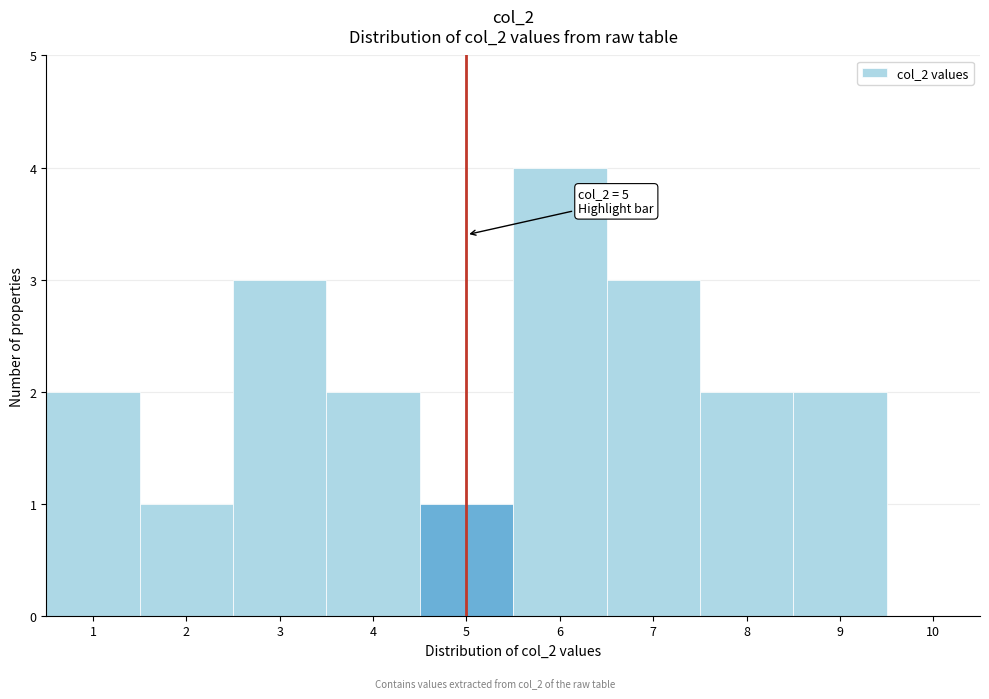

Over which range of the x-axis is the bar tallest?

5.5 to 6.5